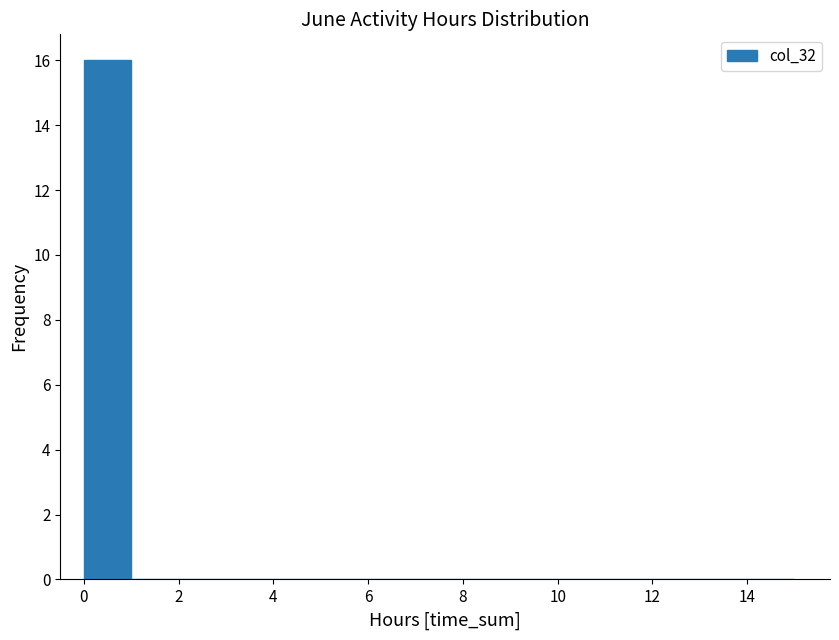

What is the height of the bar covering 0 to 1 on the x-axis? The values are not printed on the chart, so give them approximately, as read against the axis.

16